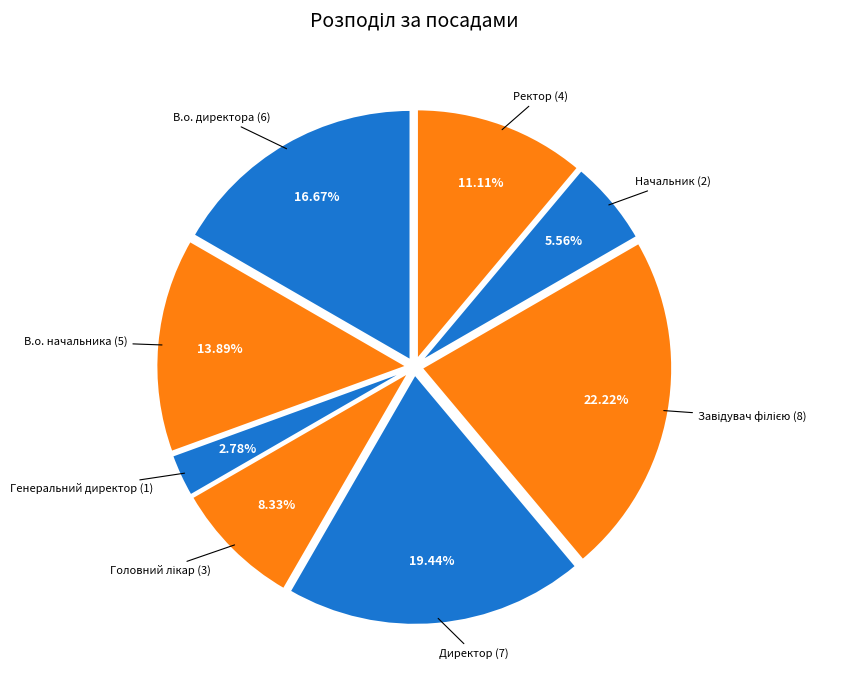

How many segments does this pie chart have?

8